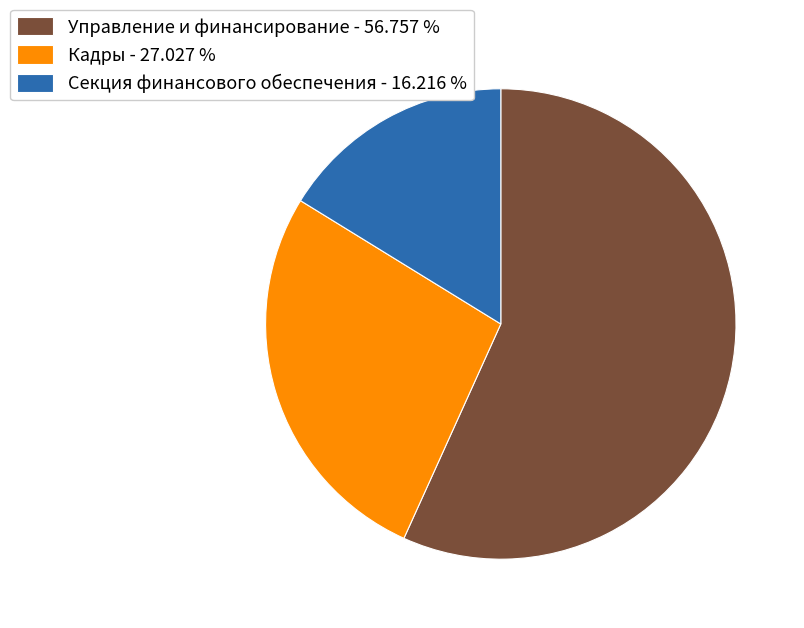

Is the sum of Кадры - 27.027 % and Управление и финансирование - 56.757 % greater than half?

Yes